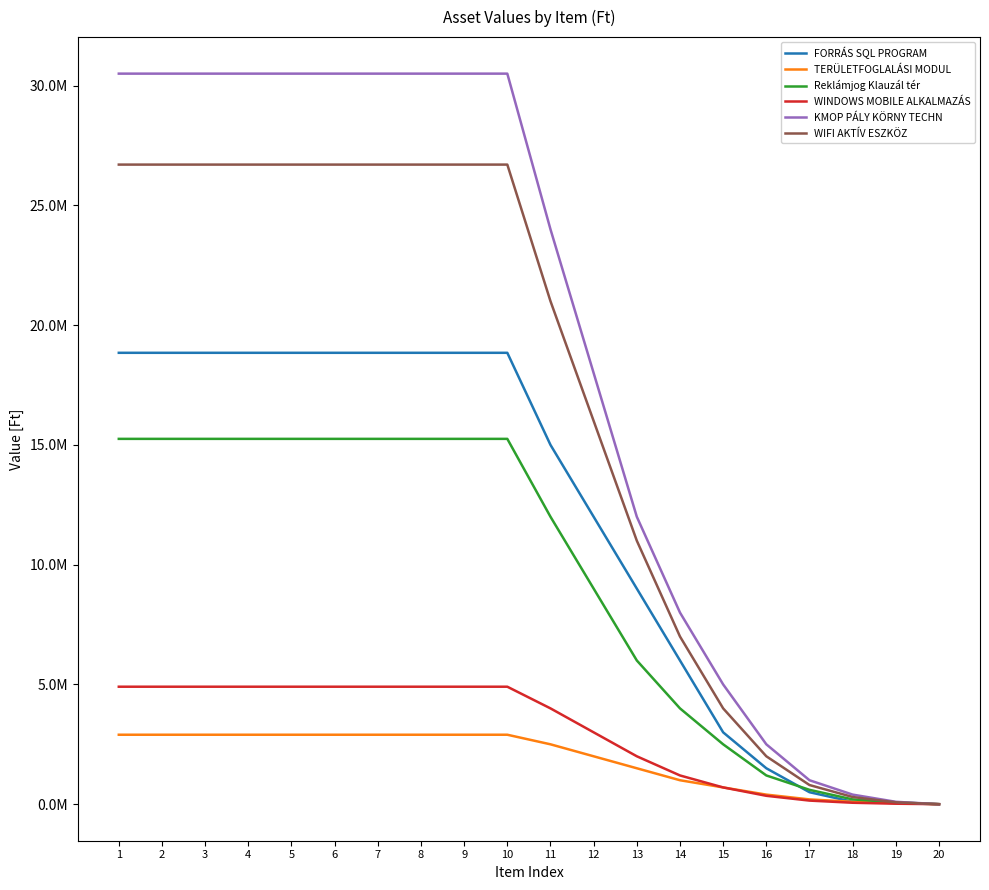

What are all the series names shown in the legend?

FORRÁS SQL PROGRAM, TERÜLETFOGLALÁSI MODUL, Reklámjog Klauzál tér, WINDOWS MOBILE ALKALMAZÁS, KMOP PÁLY KÖRNY TECHN, WIFI AKTÍV ESZKÖZ